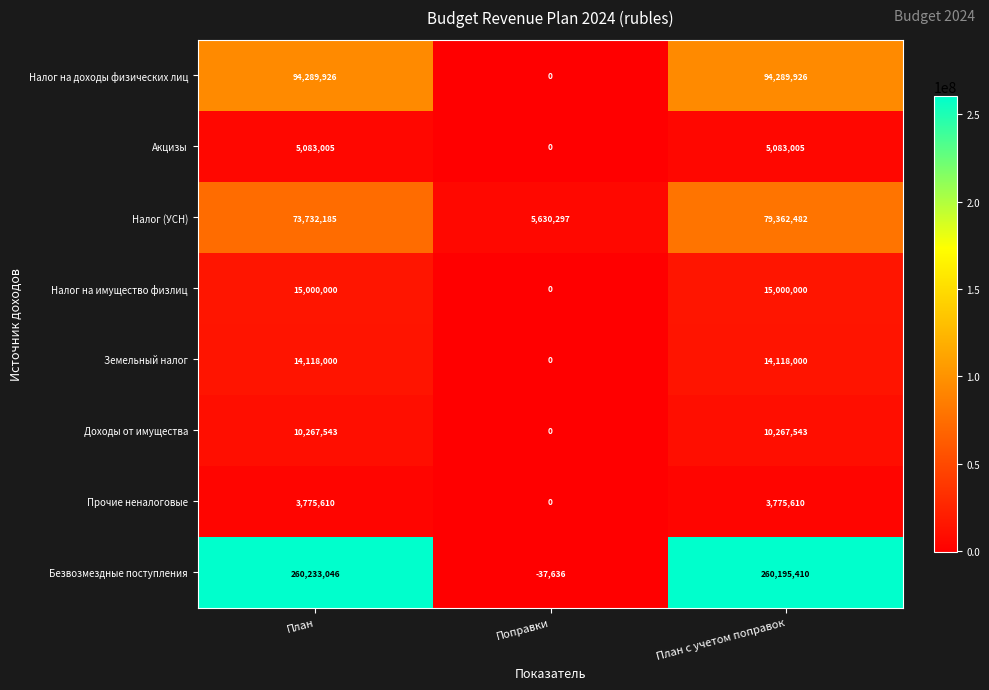

Reading left to right, what are all the values shown in this chart?

Налог на доходы физических лиц: 94289926	0	94289926
Акцизы: 5083005	0	5083005
Налог (УСН): 73732185	5630297	79362482
Налог на имущество физлиц: 15000000	0	15000000
Земельный налог: 14118000	0	14118000
Доходы от имущества: 10267543	0	10267543
Прочие неналоговые: 3775610	0	3775610
Безвозмездные поступления: 260233046	-37636	260195410